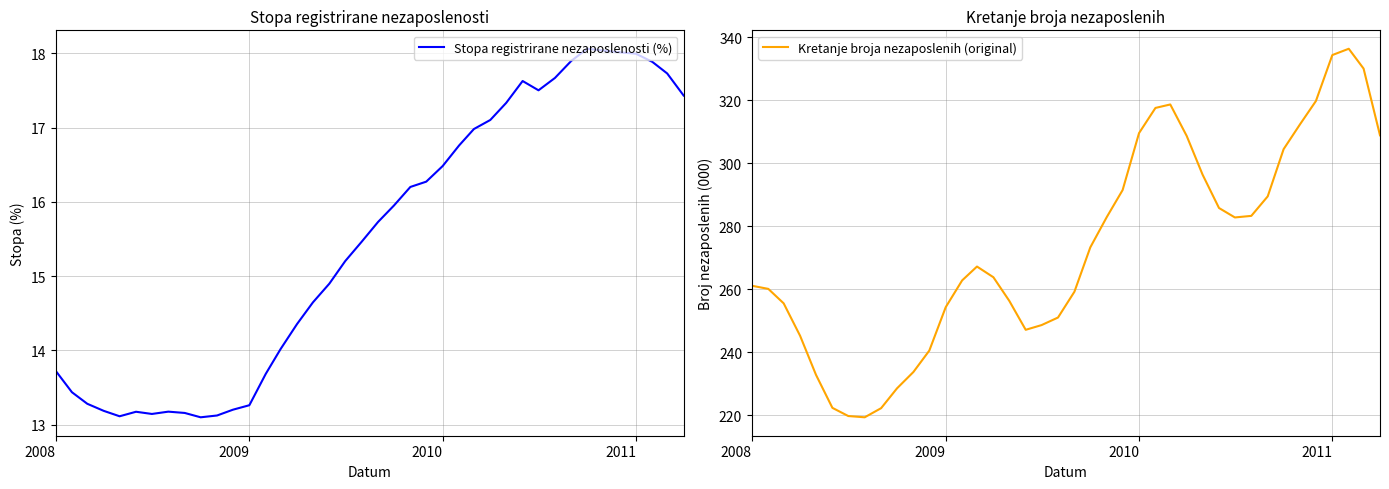

True or false: Kretanje broja nezaposlenih (original) has a value of 254.3 at 2009.

True